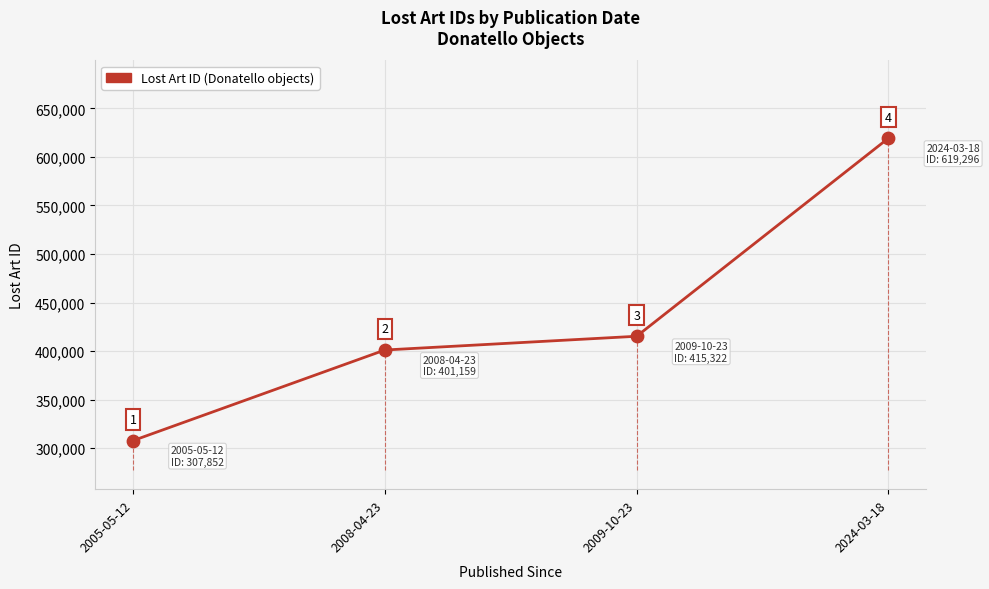

What is the change in value from 2008-04-23 to 2024-03-18?

+218137